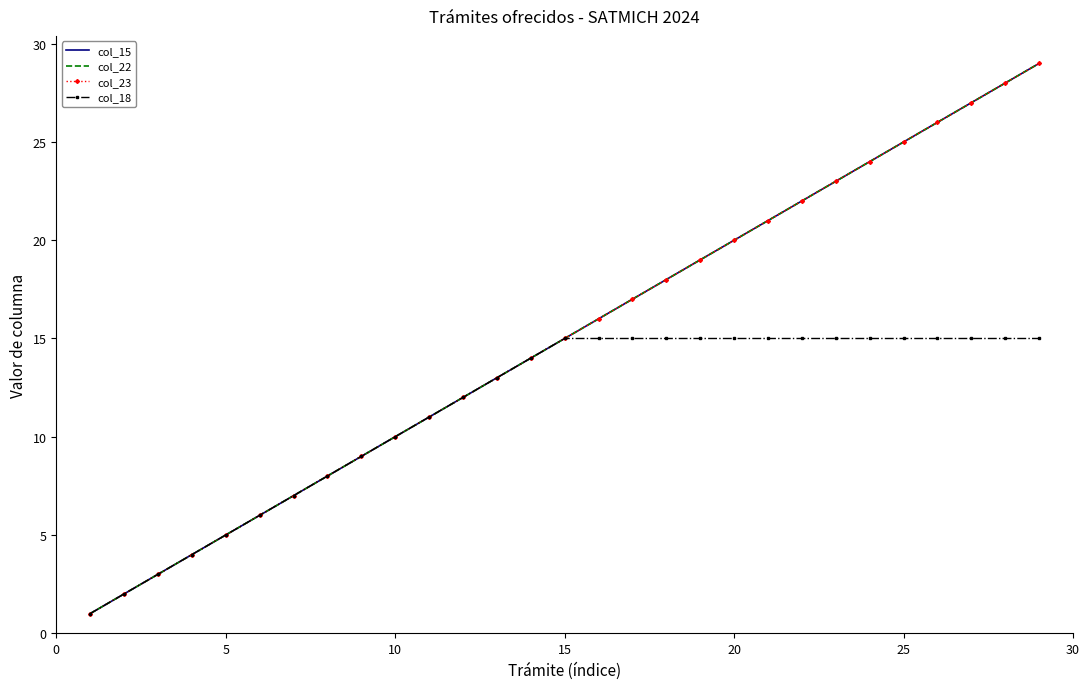

Which series has the largest range (max minus min)?

col_15